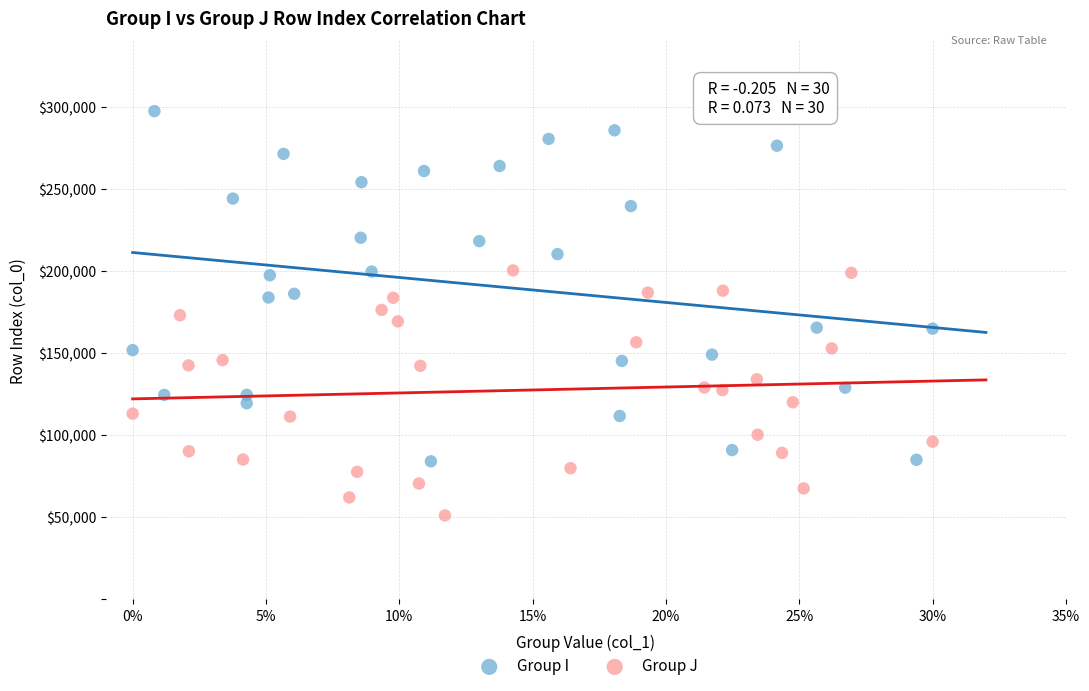

Which series has the largest Y range (max minus min)?

Group I